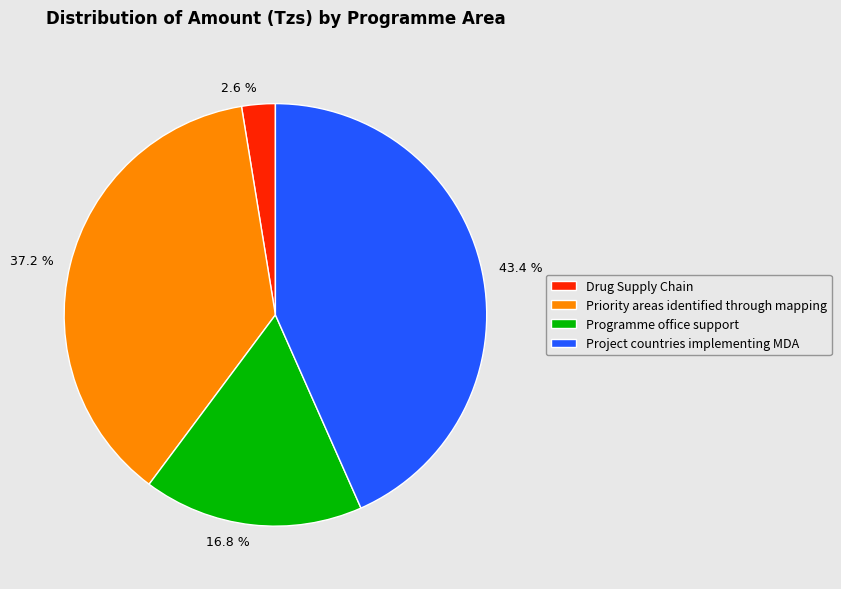

The Programme office support slice represents 27% of the pie. True or false?

False